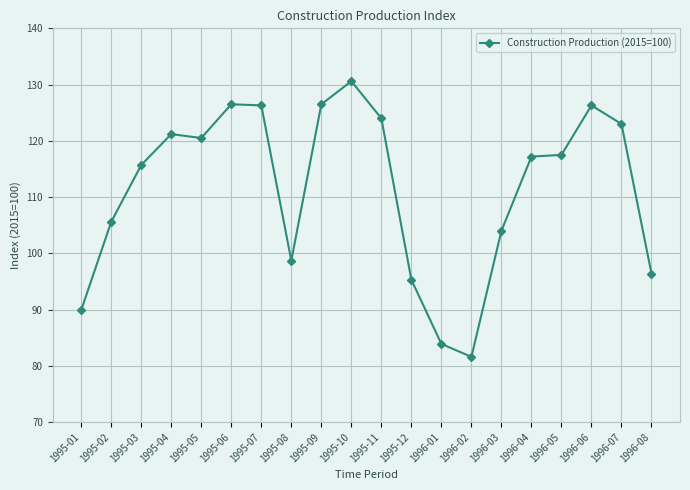

Count the number of data series in this chart.

1